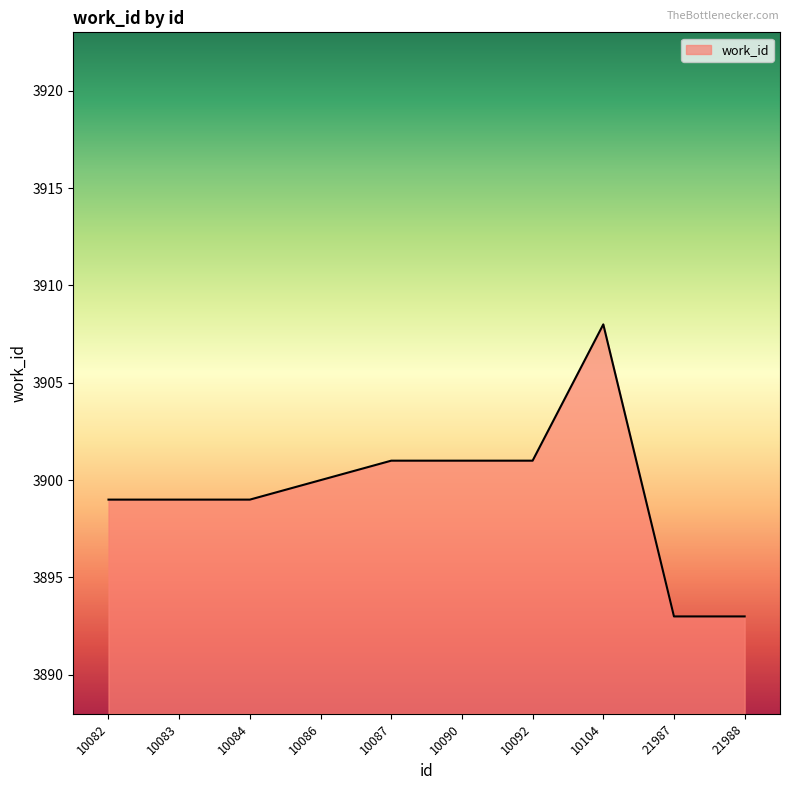

What value does the data have at 10087?

3901